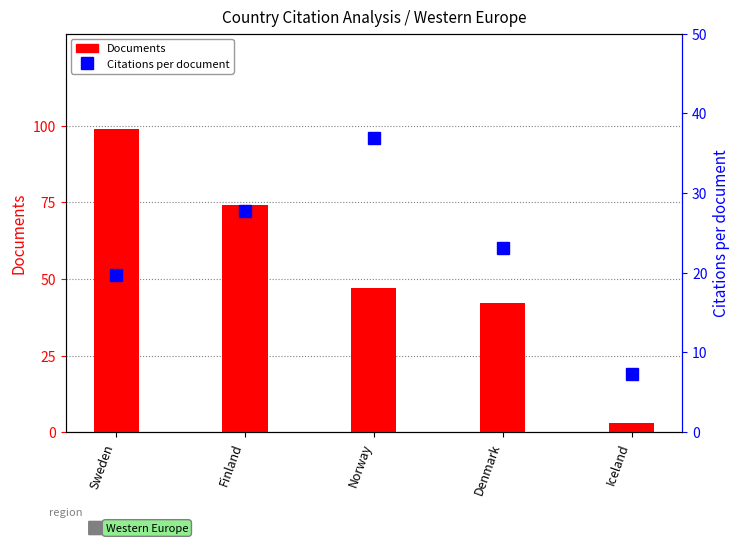

What is the label of the 5th bar from the right?

Sweden